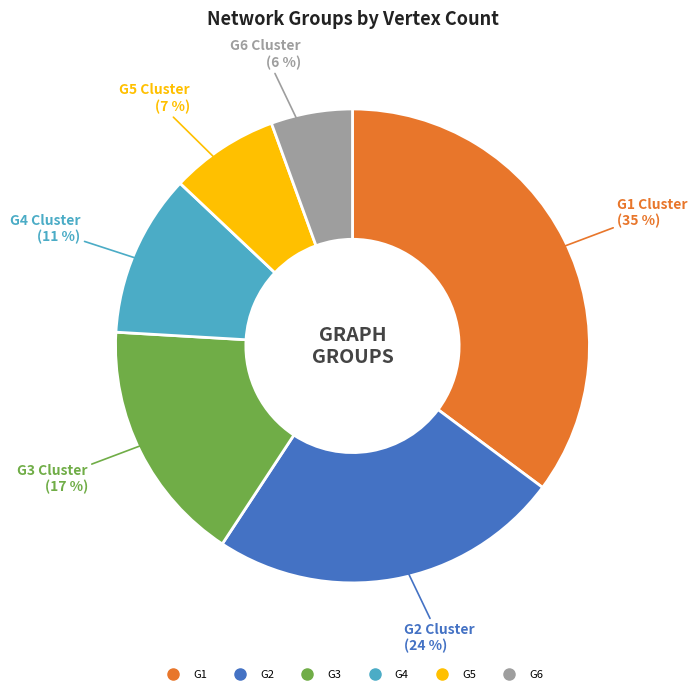

What is the ratio of the value at G5 to the value at G1?

0.2